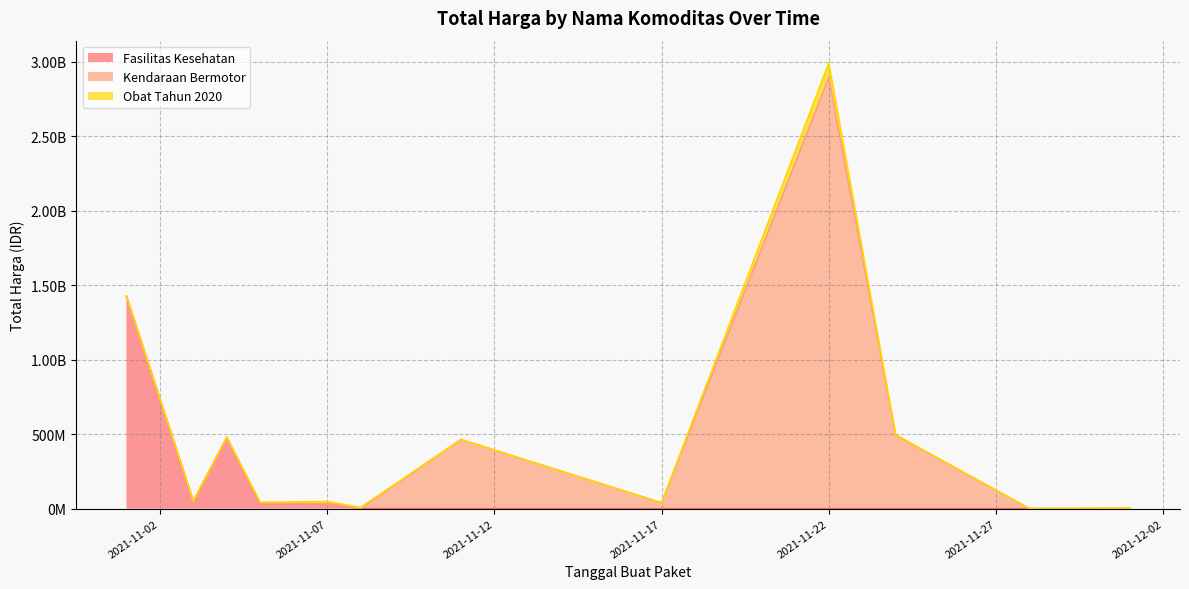

Between 2021-11-22 and 2021-11-04, which is larger?

2021-11-04